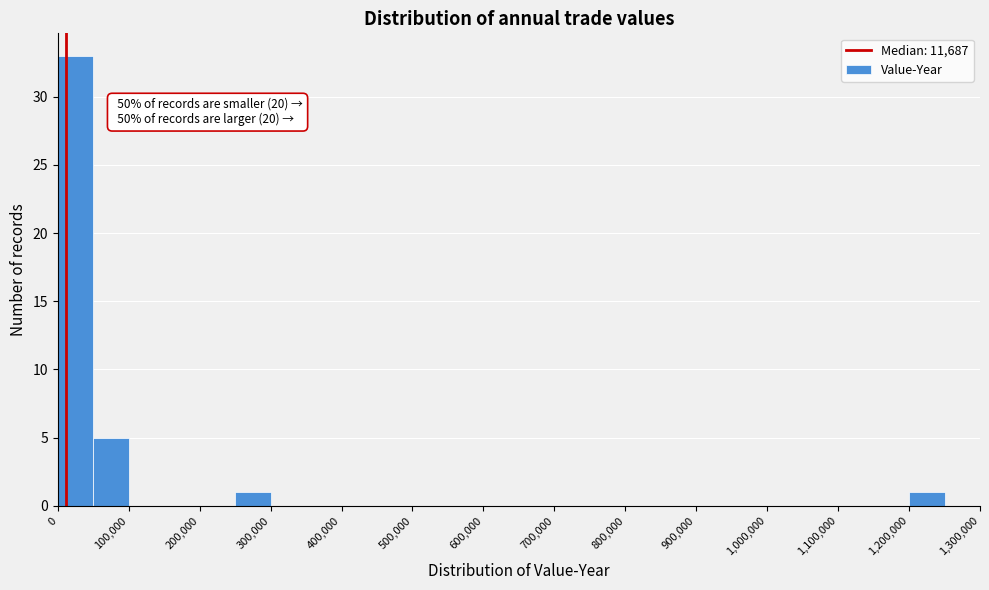

Over which range of the x-axis is the bar tallest?

0 to 50000